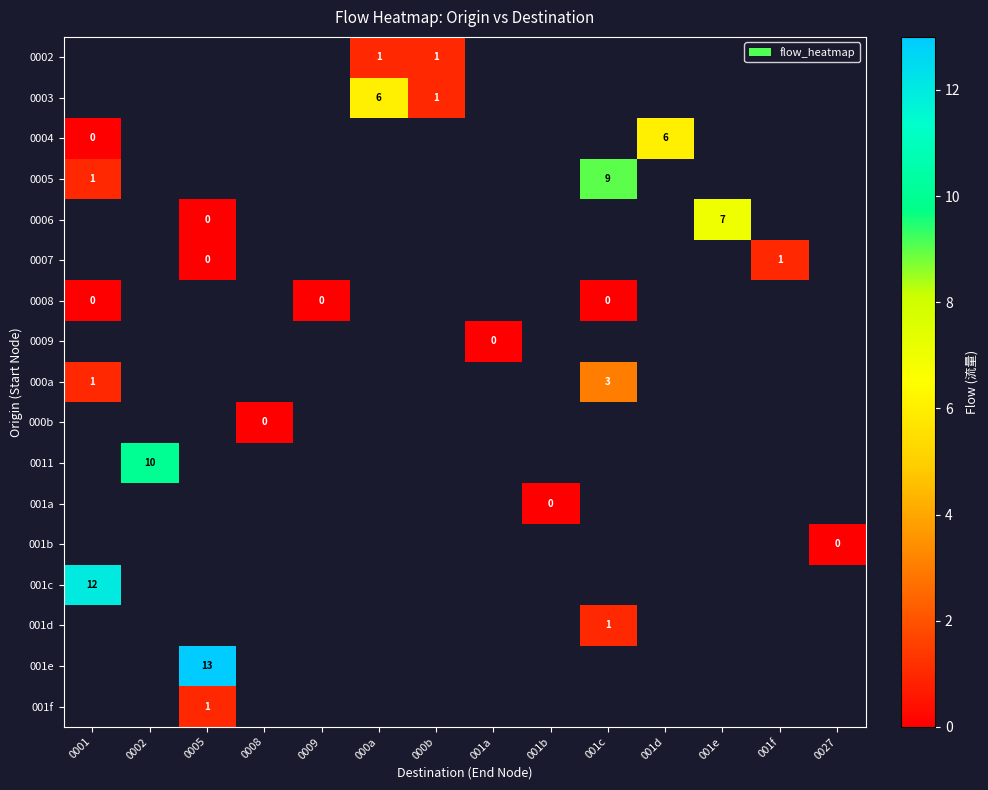

How many categories are shown in the chart?

14